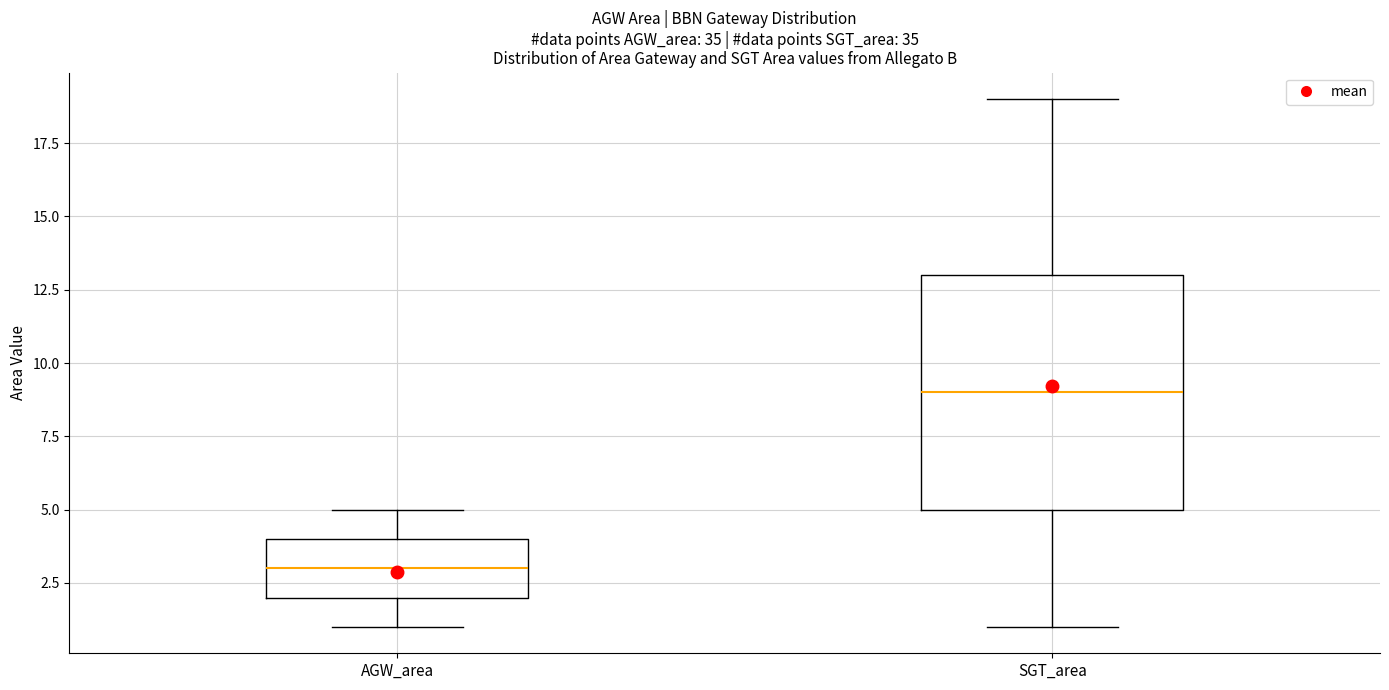

Which box has the highest median line?

SGT_area